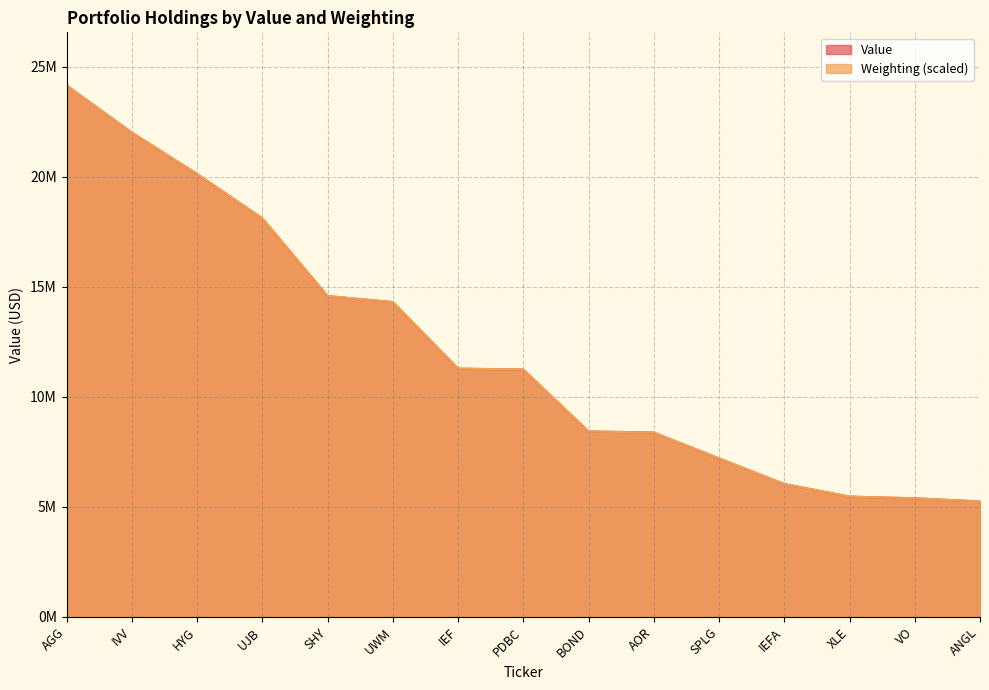

Which series has the largest total across all categories?

Weighting